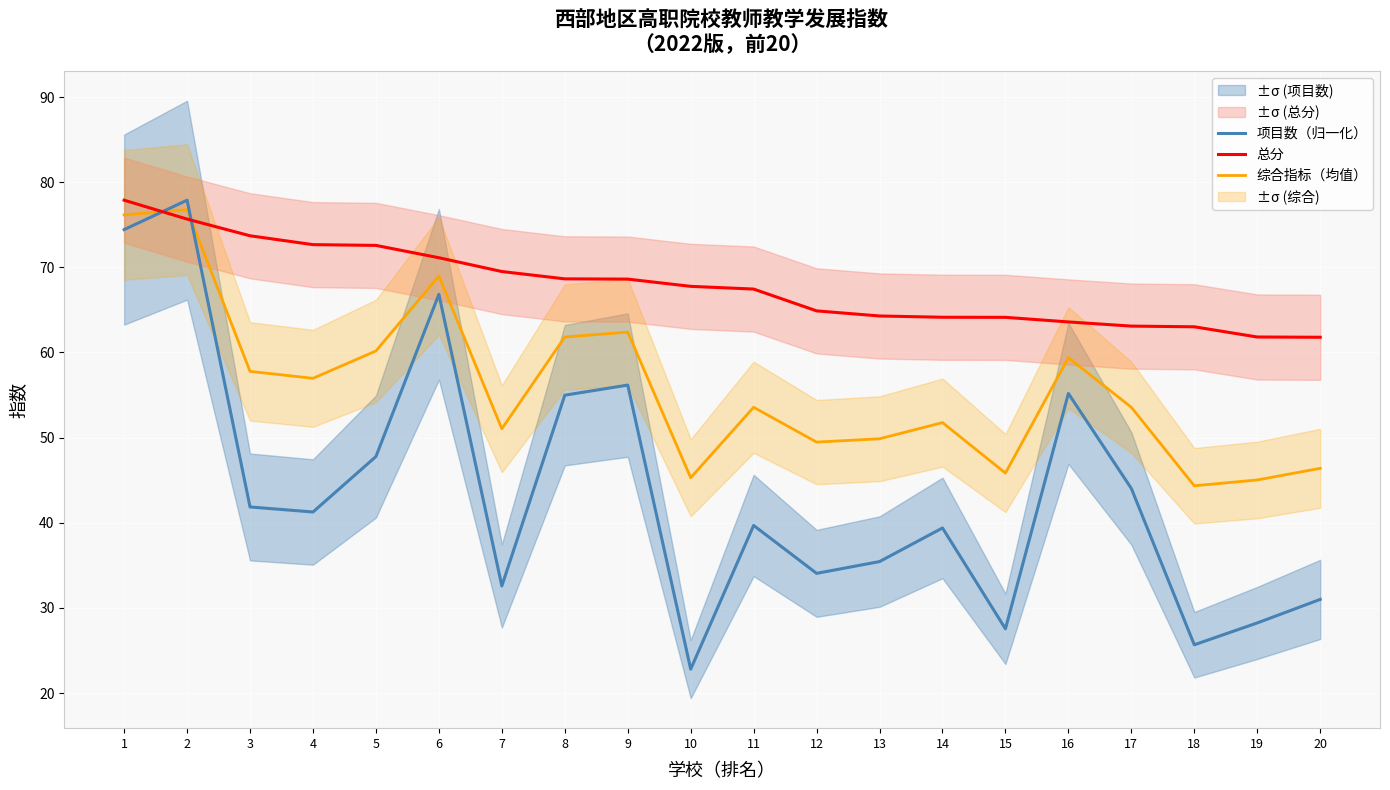

At which category does the chart reach its peak across all series?

2